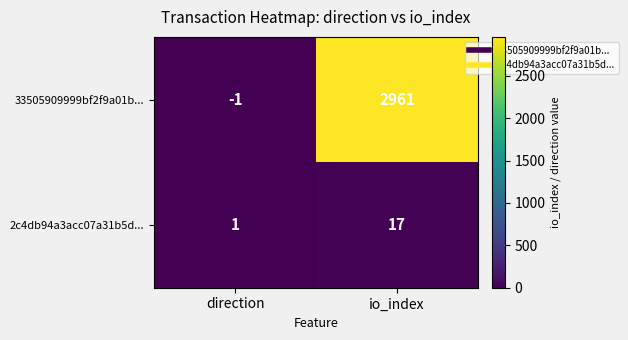

Rank the categories by 33505909999bf2f9a01b... value from highest to lowest.

io_index, direction